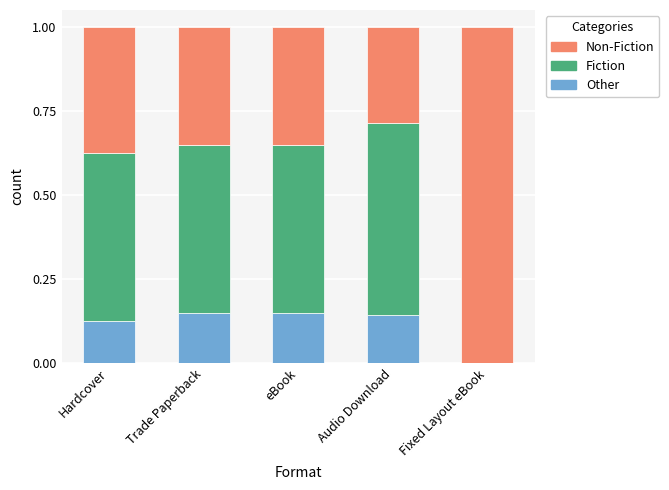

What is the total value across all series at Trade Paperback?

1.0